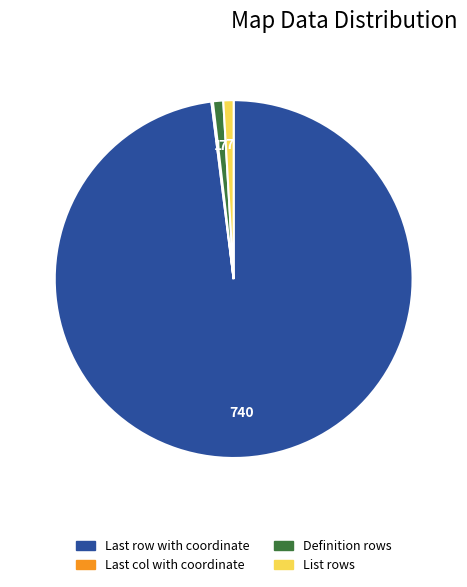

Which slice is the largest?

Last row with coordinate